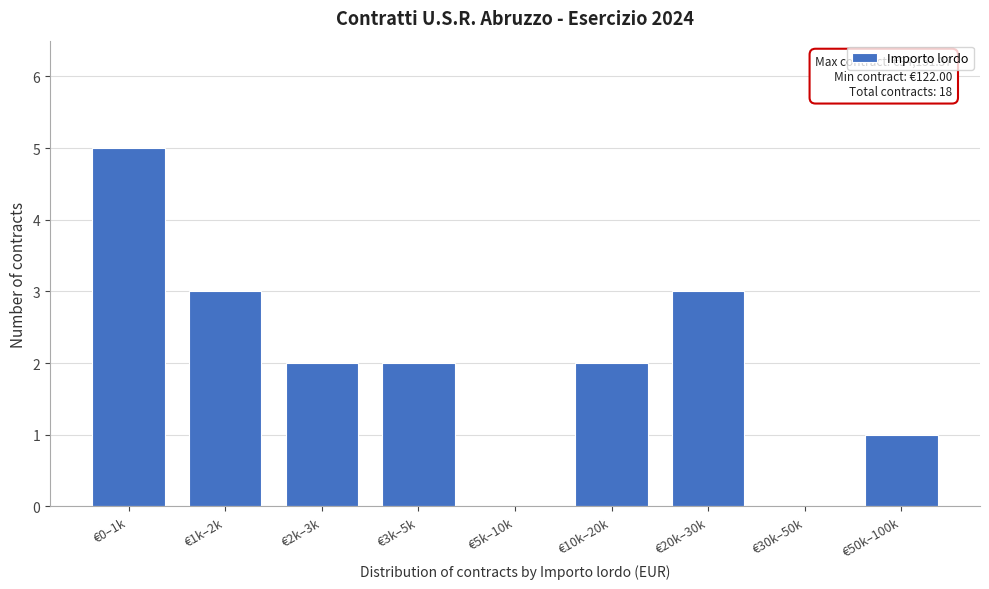

Reading left to right, what are all the values shown in this chart?

€0–1k=5	€1k–2k=3	€2k–3k=2	€3k–5k=2	€5k–10k=0	€10k–20k=2	€20k–30k=3	€30k–50k=0	€50k–100k=1